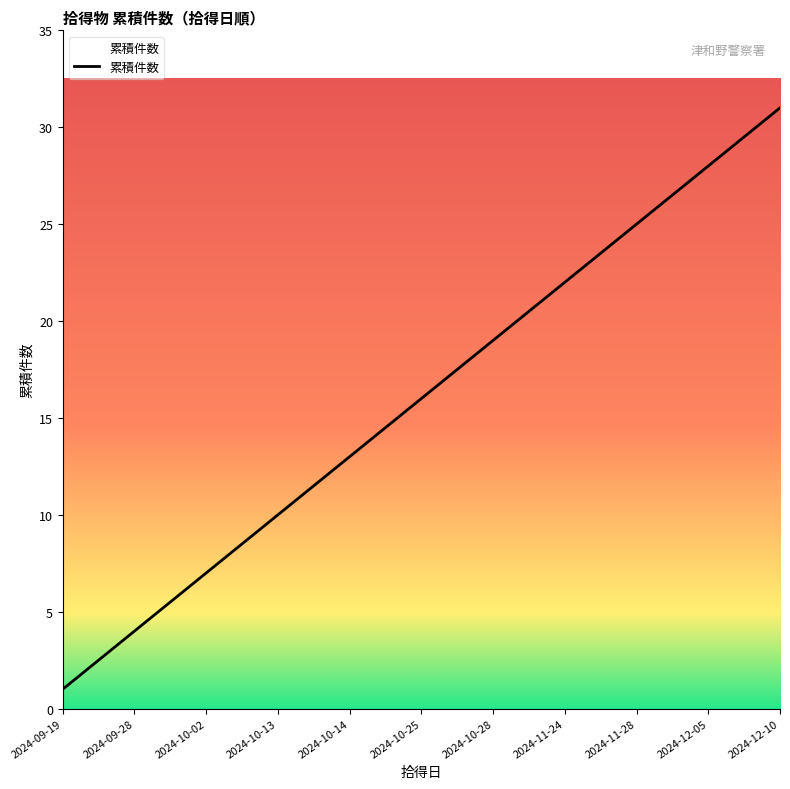

What is the greatest value displayed?

31